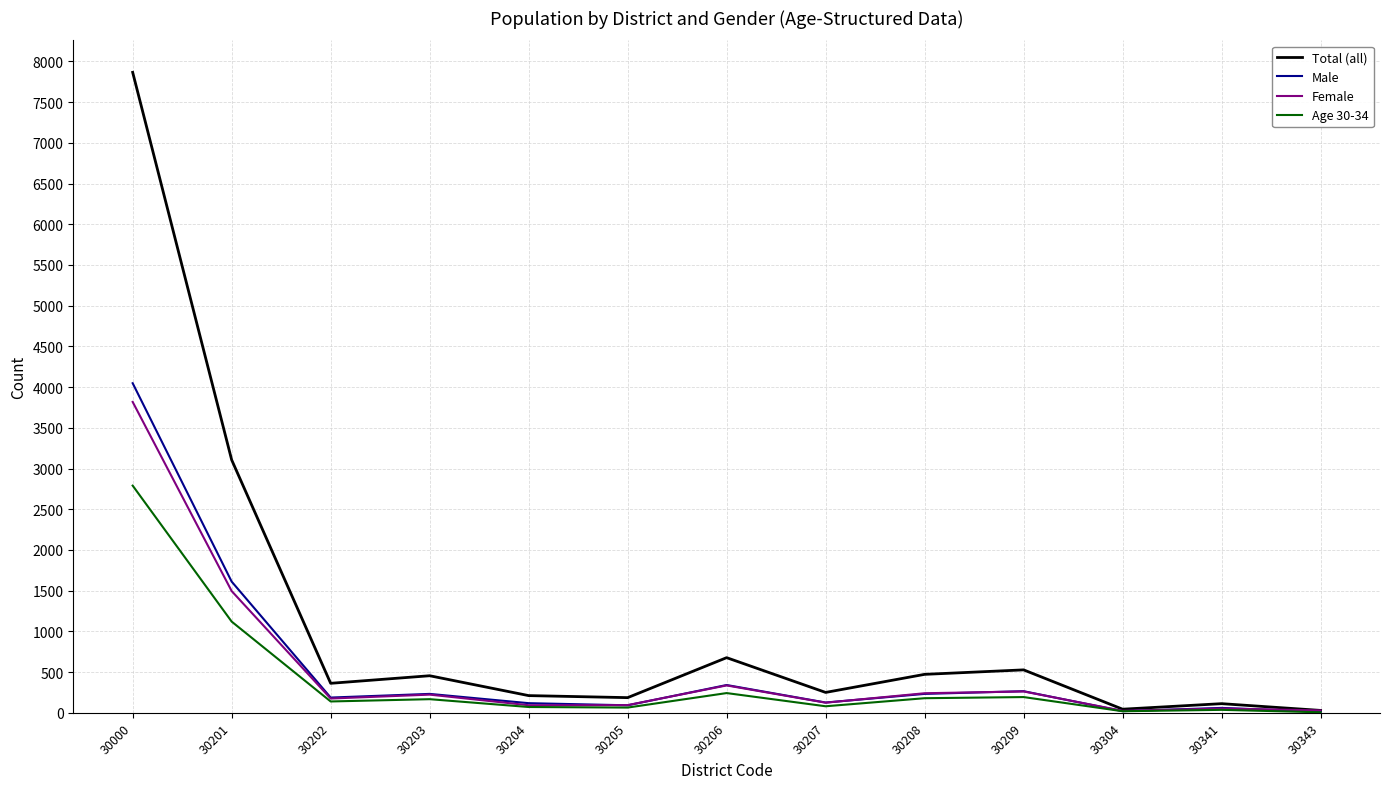

How many interior local peaks does the Total (all) series have?

4